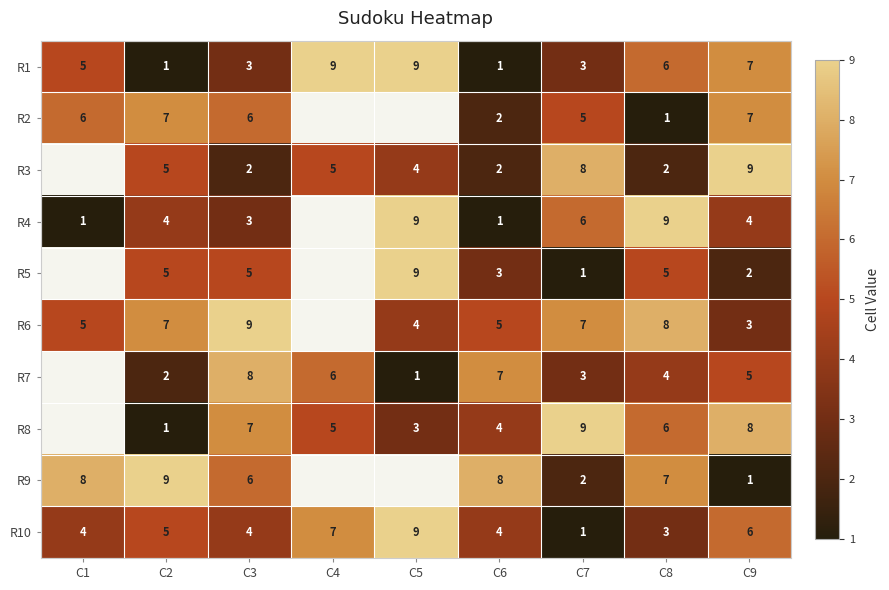

What is the difference between the highest and lowest values at C8?

8